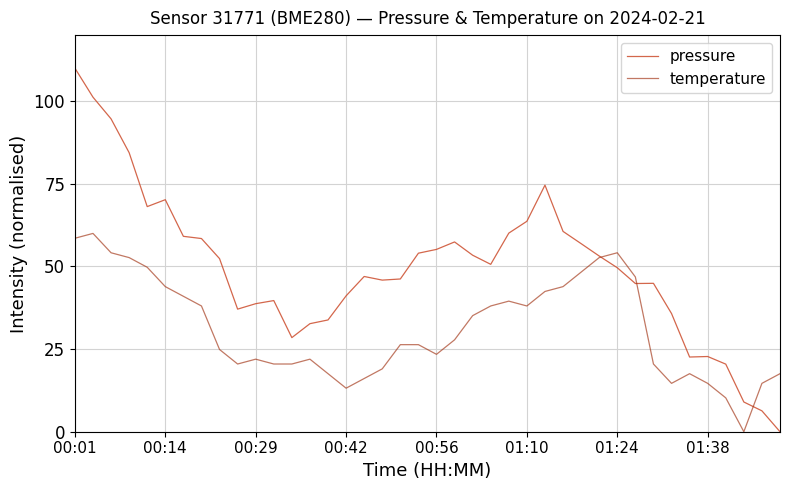

Which series has the largest range (max minus min)?

pressure